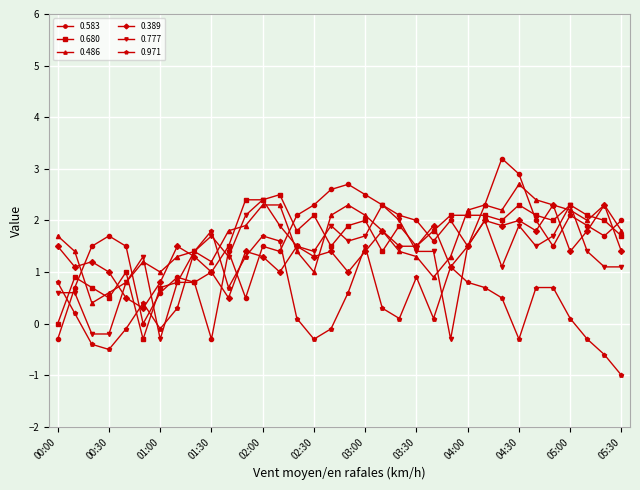

True or false: 0.971 has more than 1 interior local peaks.

True